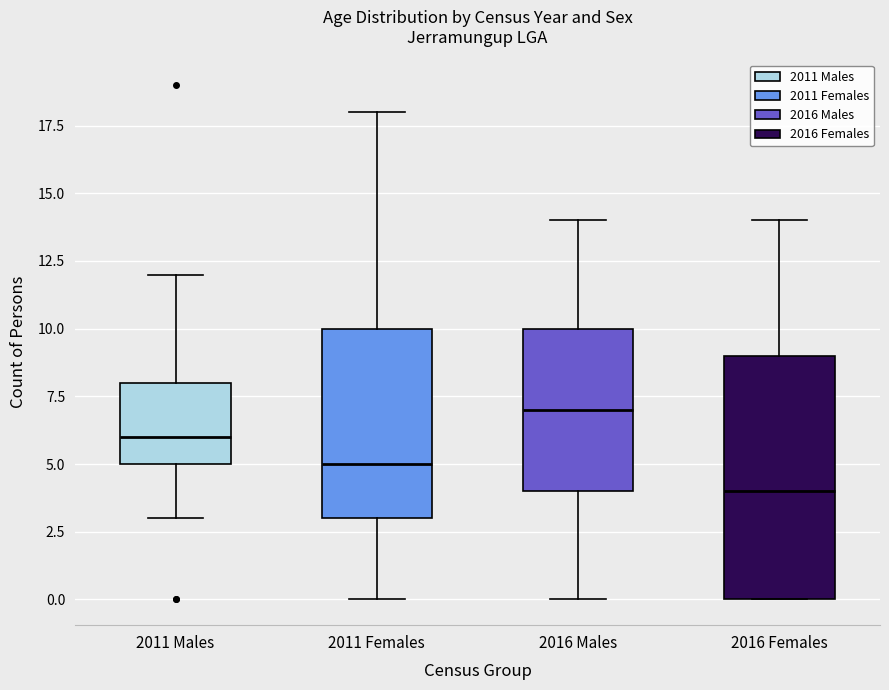

Reading left to right, transcribe this box plot: for each box, give where its median line is, the range the box spans, and where its two whiskers end, as read against the y-axis. The values are not printed on the chart, so give them approximately, as read against the axis.

2011 Males: median 6, box 5 to 8, whiskers 3 to 12
2011 Females: median 5, box 3 to 10, whiskers 0 to 18
2016 Males: median 7, box 4 to 10, whiskers 0 to 14
2016 Females: median 4, box 0 to 9, whiskers 0 to 14